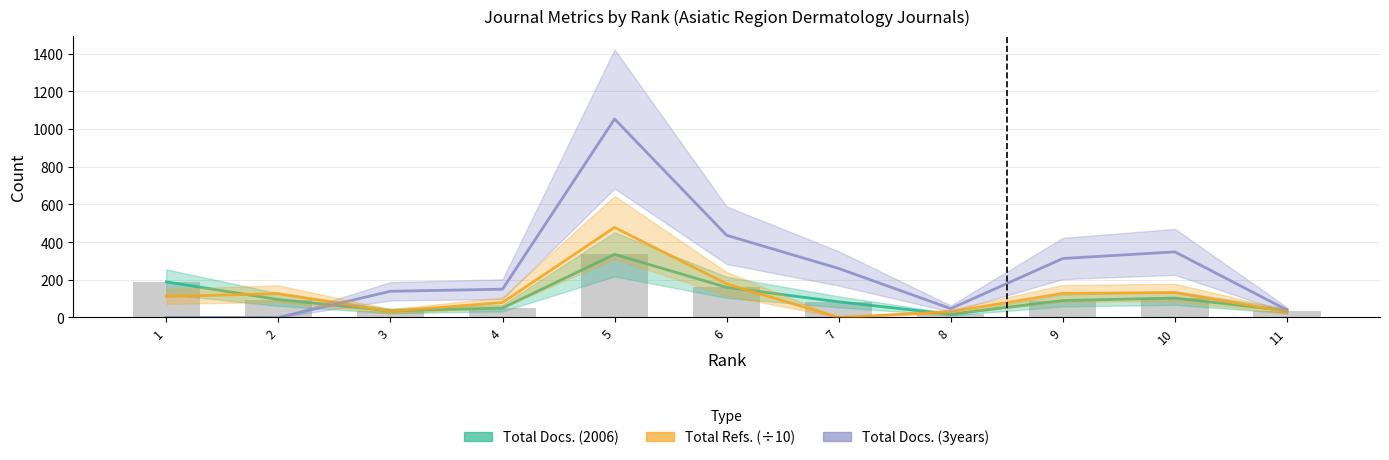

Which series has the widest spread of values?

Total Docs. (3years)